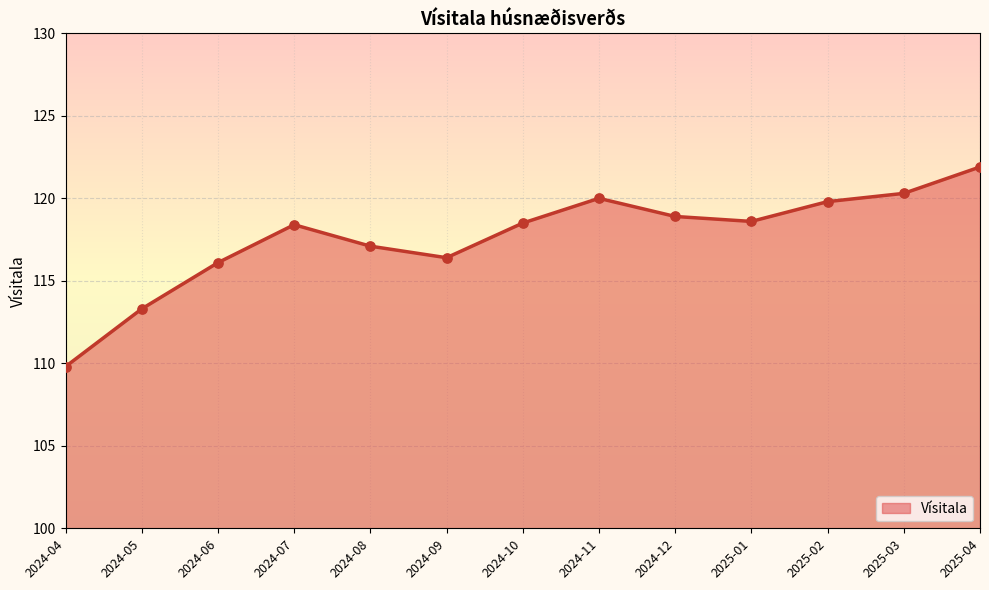

Approximately how many times larger is the value at 2024-07 compared to 2024-10?

1.0